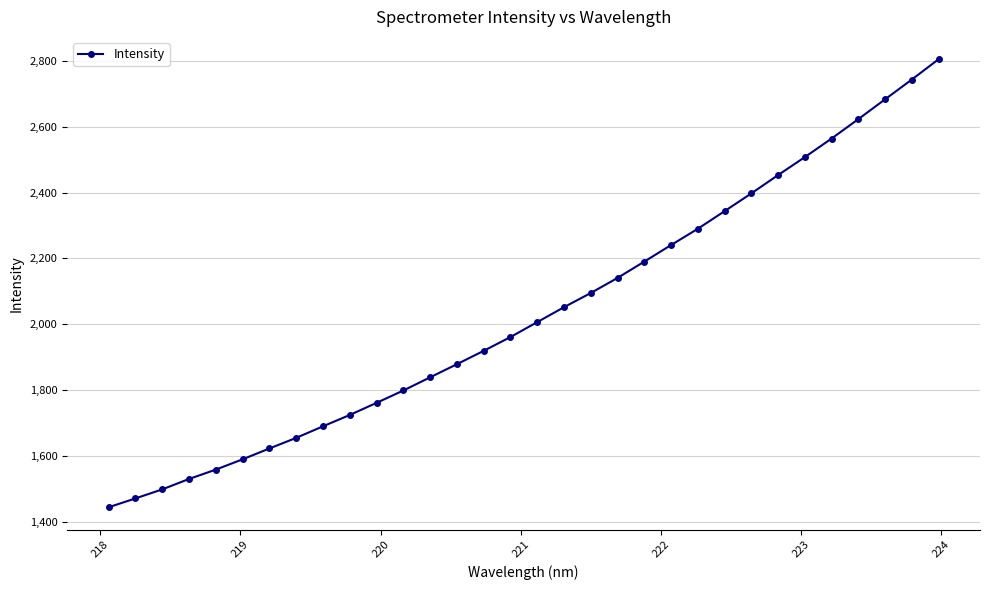

Does the chart have visible grid lines?

Yes